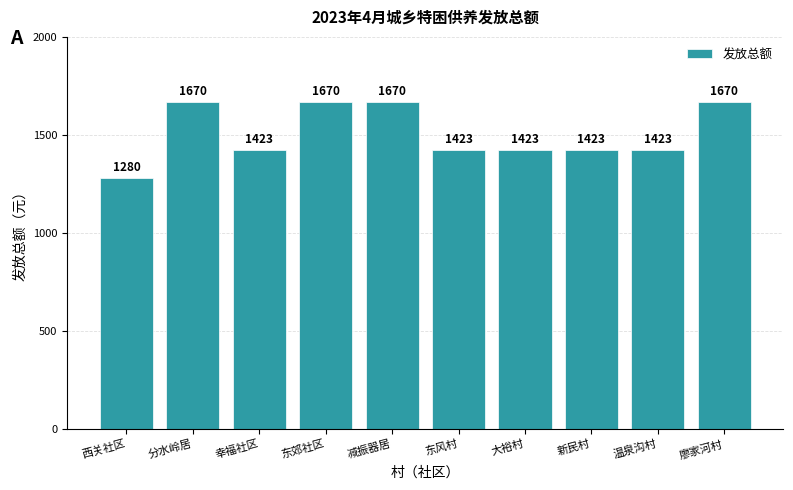

The value at 减振器居 is 932. True or false?

False